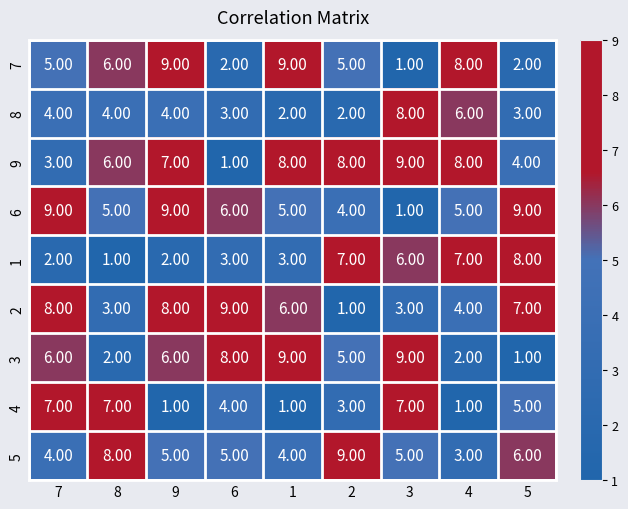

How many data points in 9 are less than 7?

4